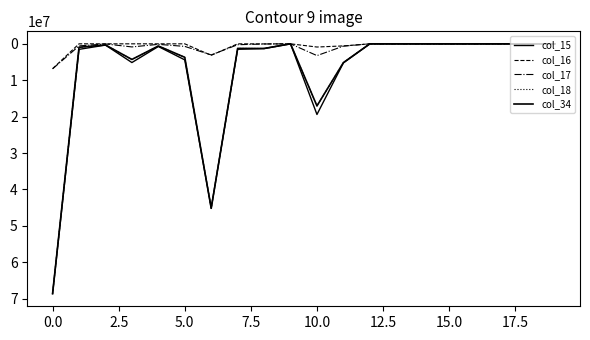

Is this an area chart (filled region under the line)?

No